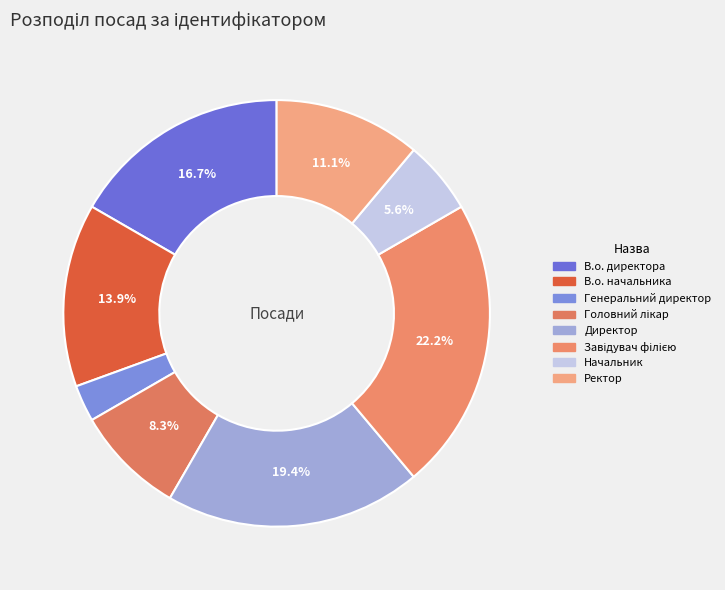

To the nearest percent, what percentage of the pie is Завідувач філією?

22%